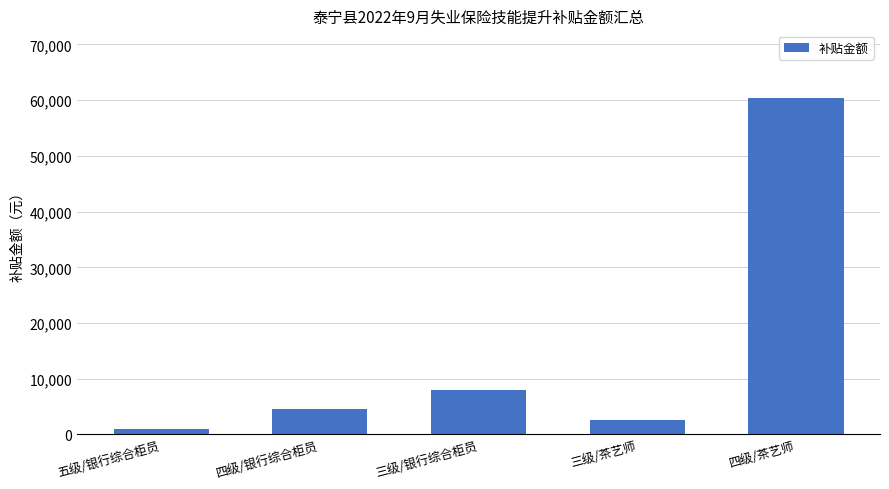

The value at 四级/茶艺师 is 60450. True or false?

True